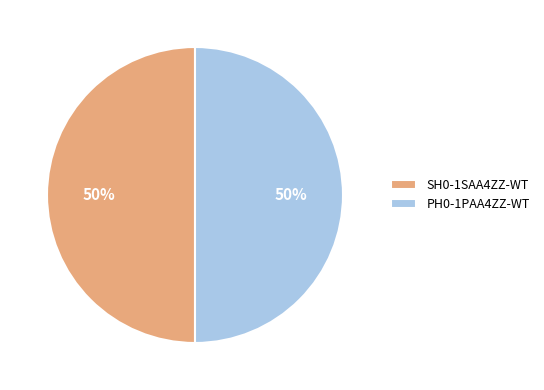

Is the sum of SH0-1SAA4ZZ-WT and PH0-1PAA4ZZ-WT greater than half?

Yes